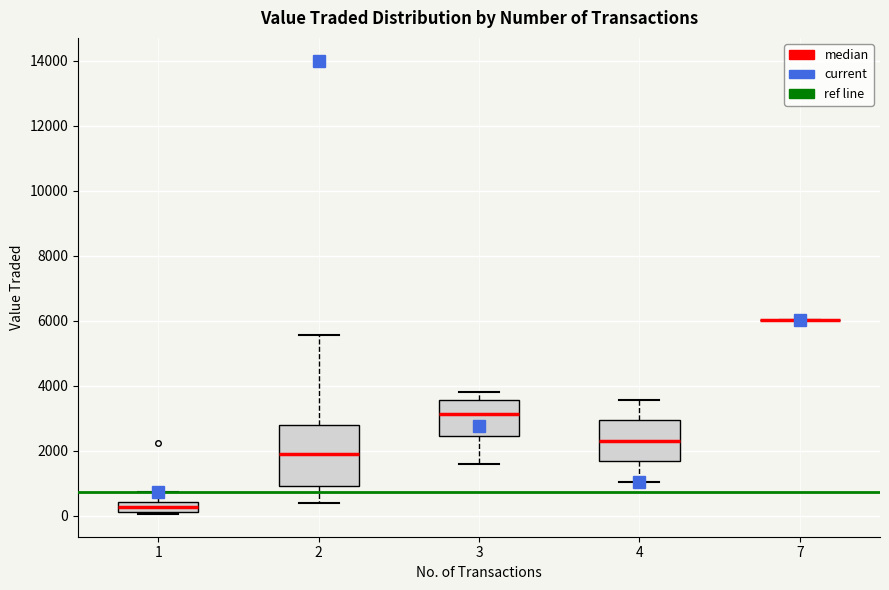

Which box is the tallest, from its lower edge to its upper edge?

2